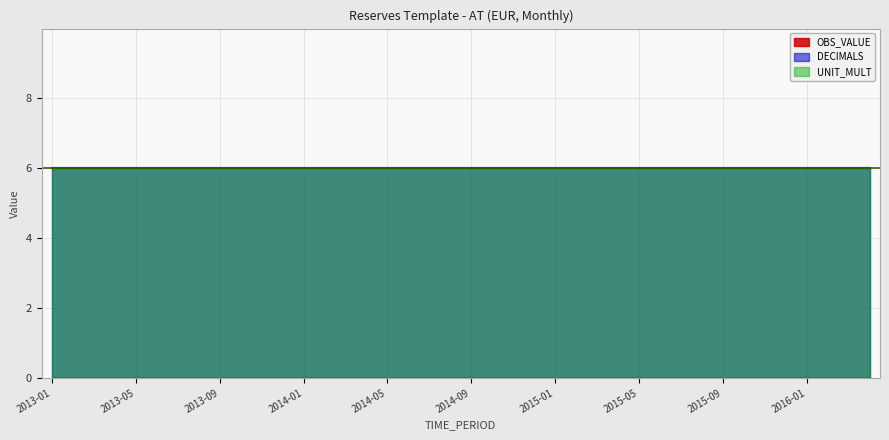

Which has a higher value, 2013-02 or 2015-06?

2013-02